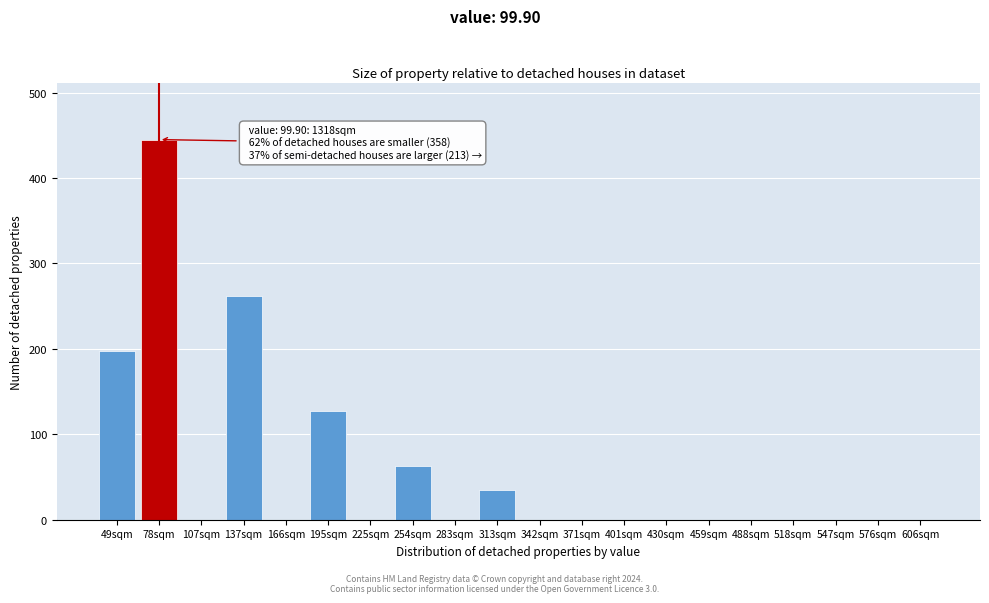

Reading right to left, extract all data points from this chart.

606sqm=0	576sqm=0	547sqm=0	518sqm=0	488sqm=0	459sqm=0	430sqm=0	401sqm=0	371sqm=0	342sqm=0	313sqm=35	283sqm=0	254sqm=63	225sqm=0	195sqm=127	166sqm=0	137sqm=262	107sqm=0	78sqm=445	49sqm=198